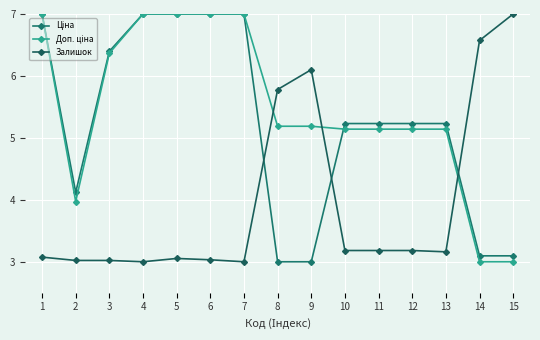

What is the difference between the maximum and second lowest values in the Ціна series?

4.0